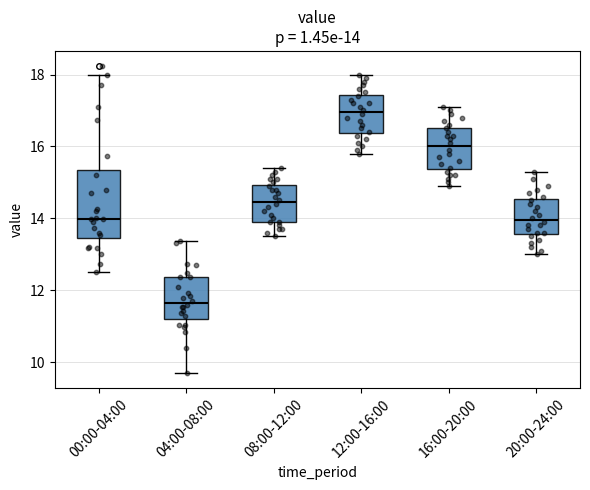

Which box's median line is the highest?

12:00-16:00